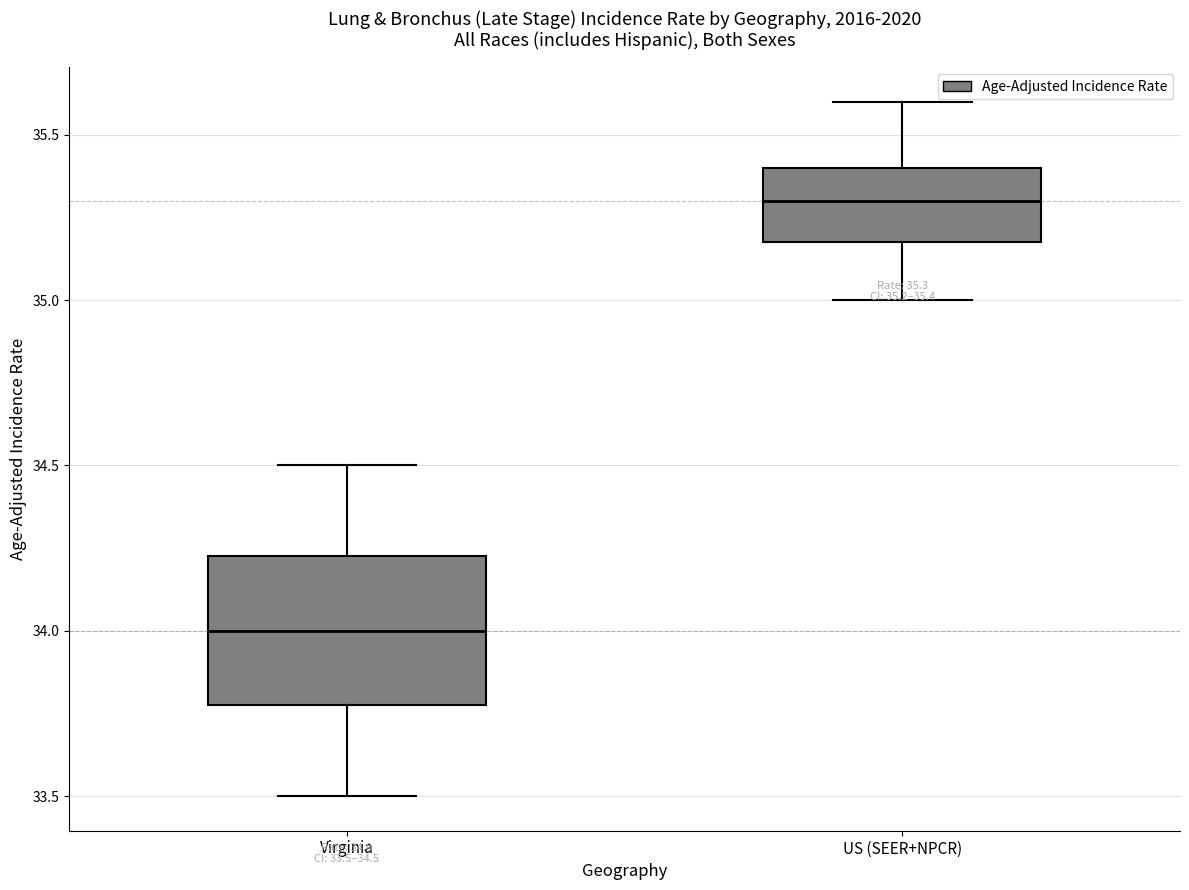

Which box's median line is the highest?

US (SEER+NPCR)